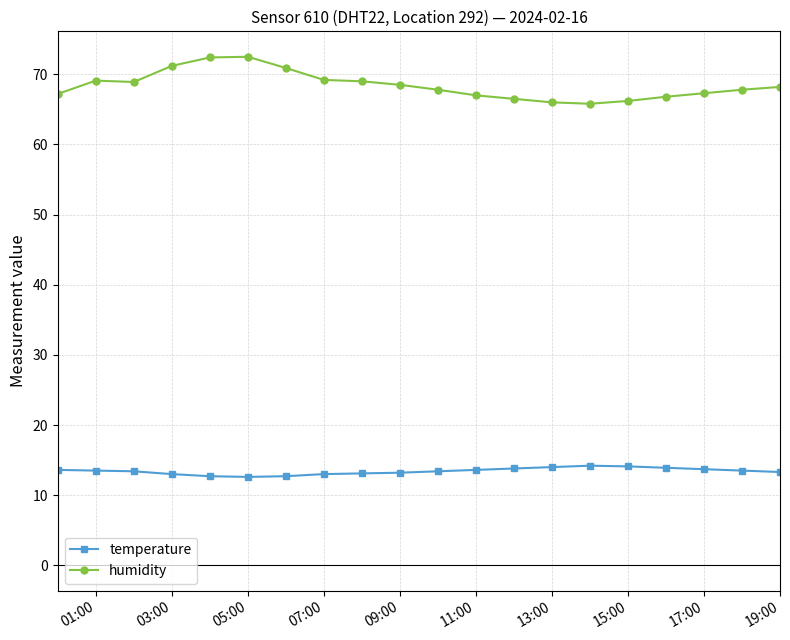

What is the difference between the second highest and minimum values in the temperature series?

1.5